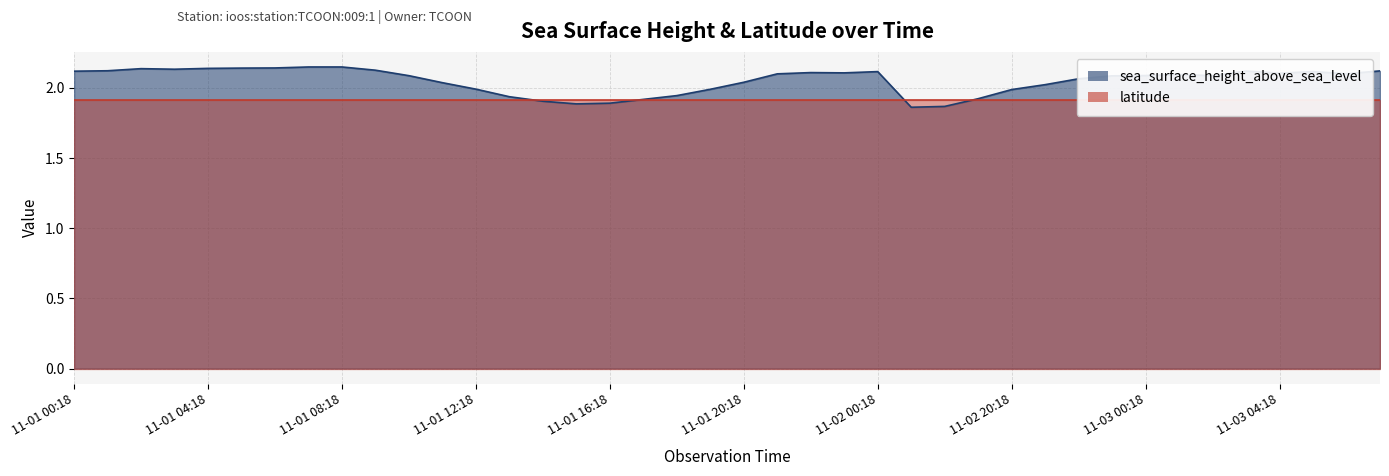

How many points are higher than both their immediate neighbors (excluding endpoints)?

6